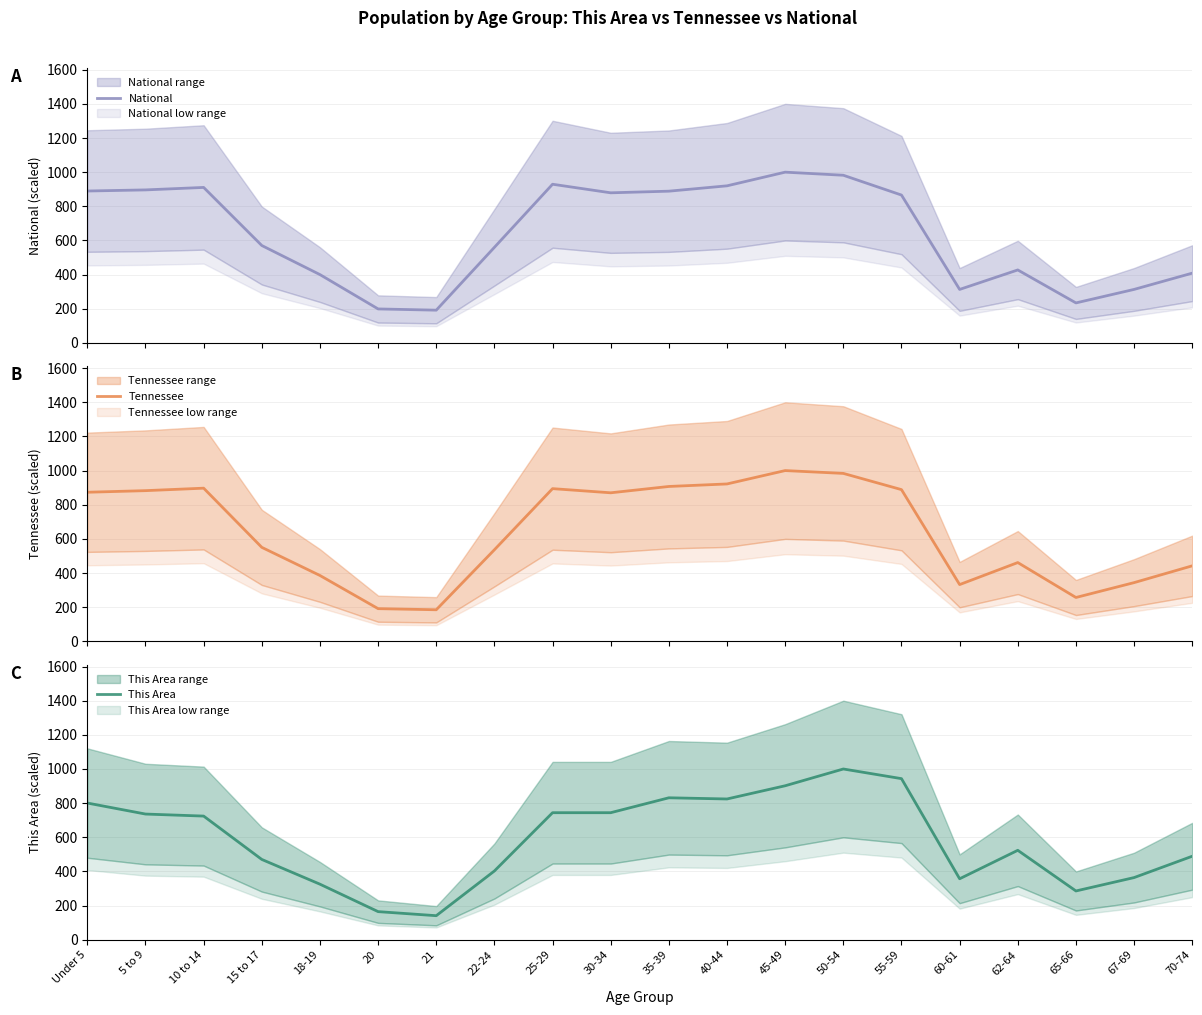

What is the label of the 10th point from the right?

35-39